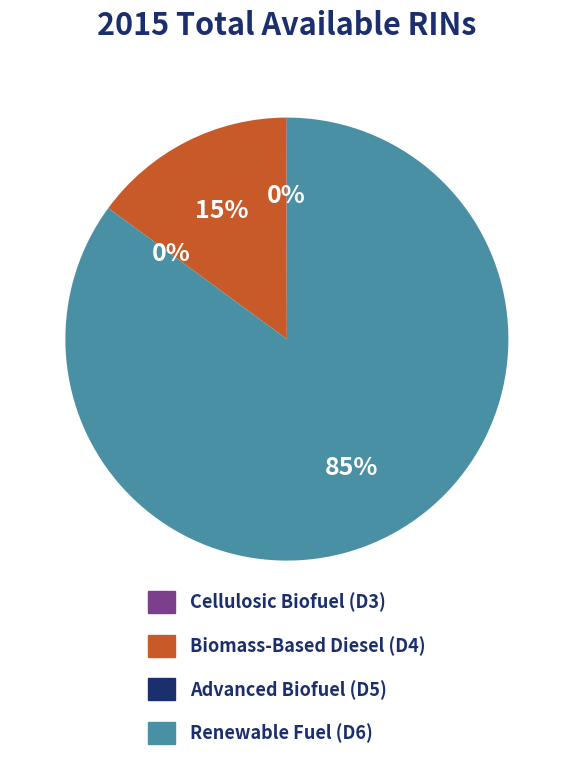

What is the smallest slice in the pie chart?

Advanced Biofuel (D5)